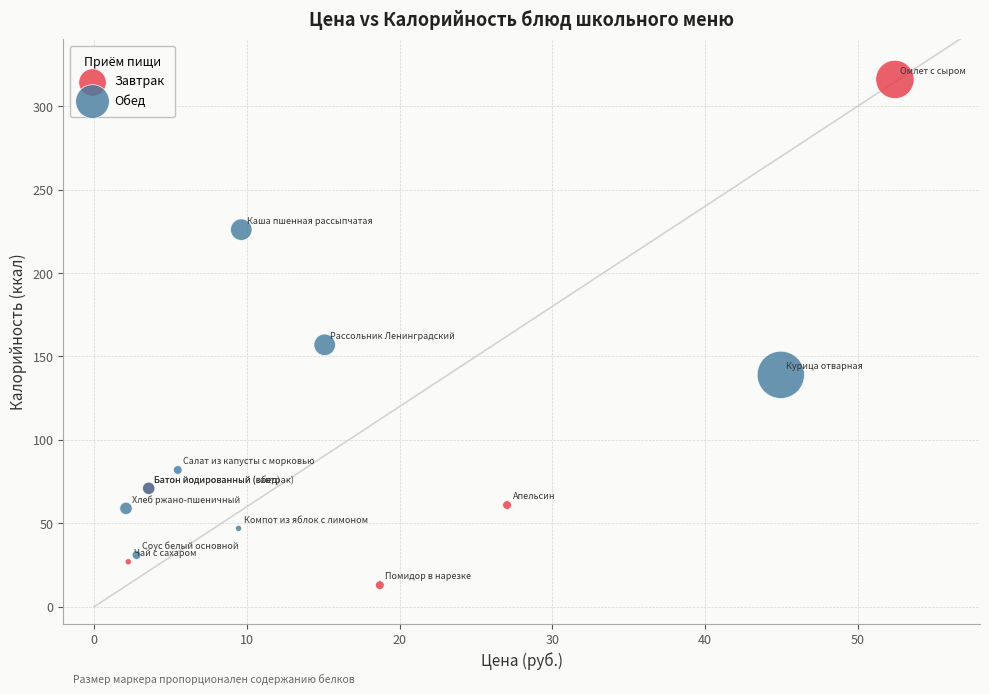

Which series contains the lowest Y value?

Завтрак